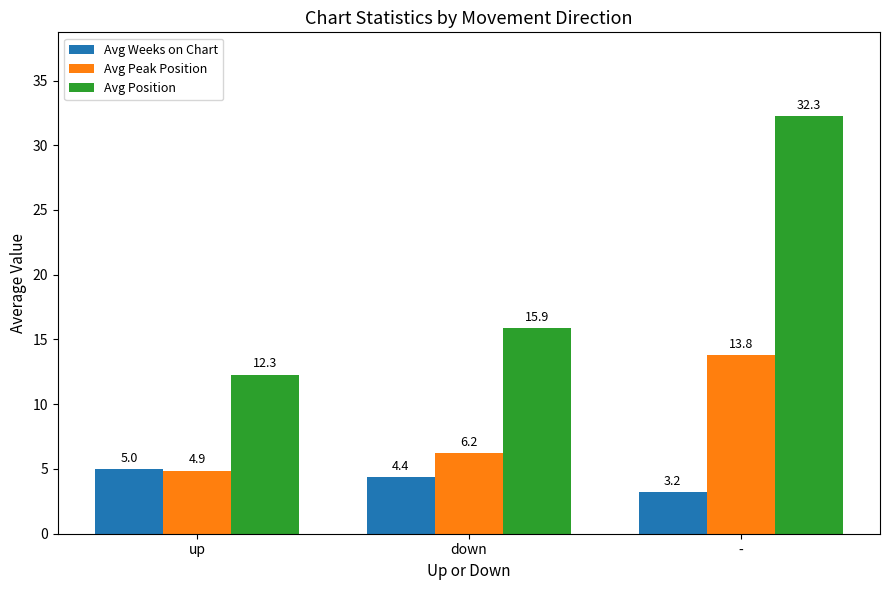

List the series in order of their peak value, highest first.

Avg Position, Avg Peak Position, Avg Weeks on Chart